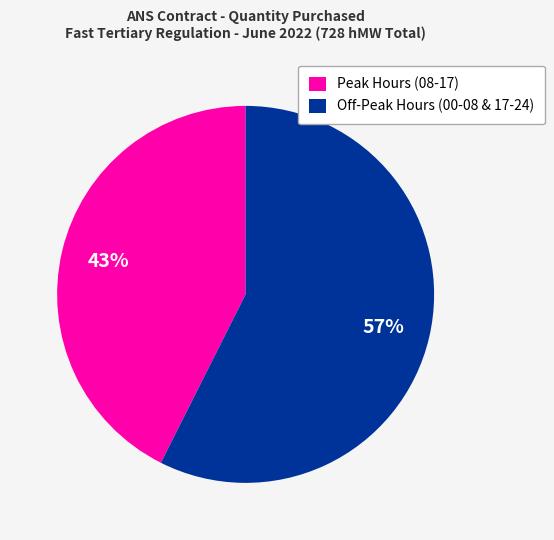

Which category accounts for the majority?

Off-Peak Hours (00-08 & 17-24)